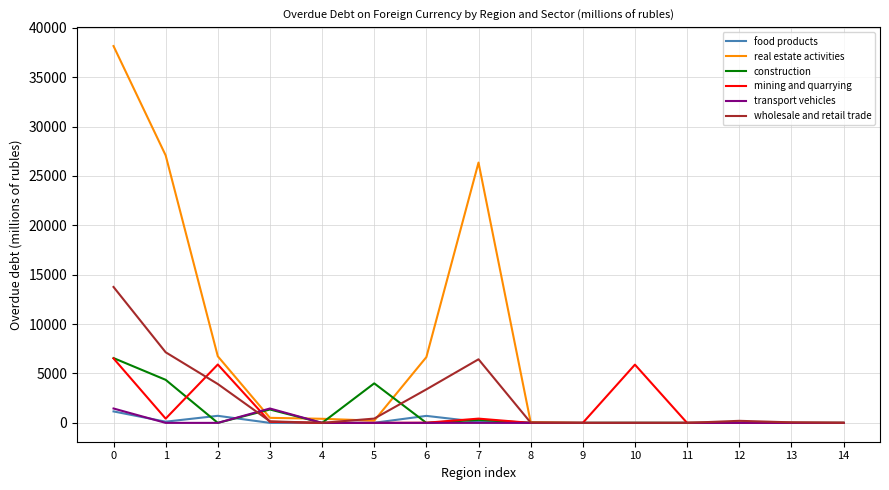

True or false: real estate activities has a value of -14289 at 9.

False